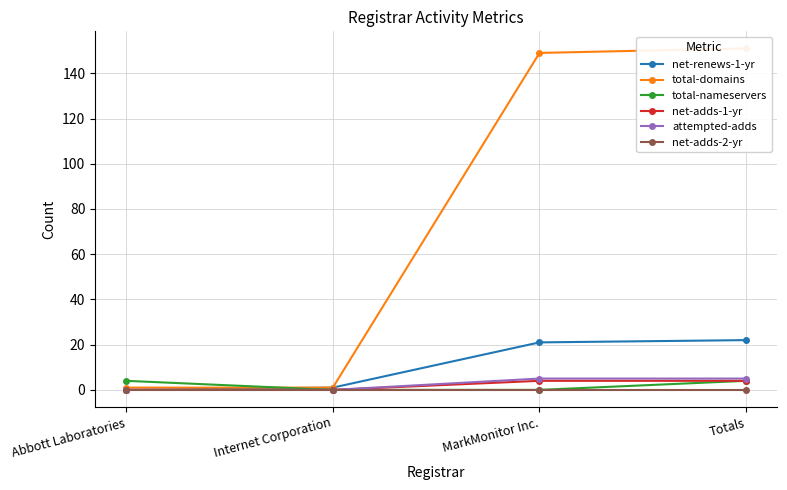

Which series changed the most between Abbott Laboratories and Totals?

total-domains